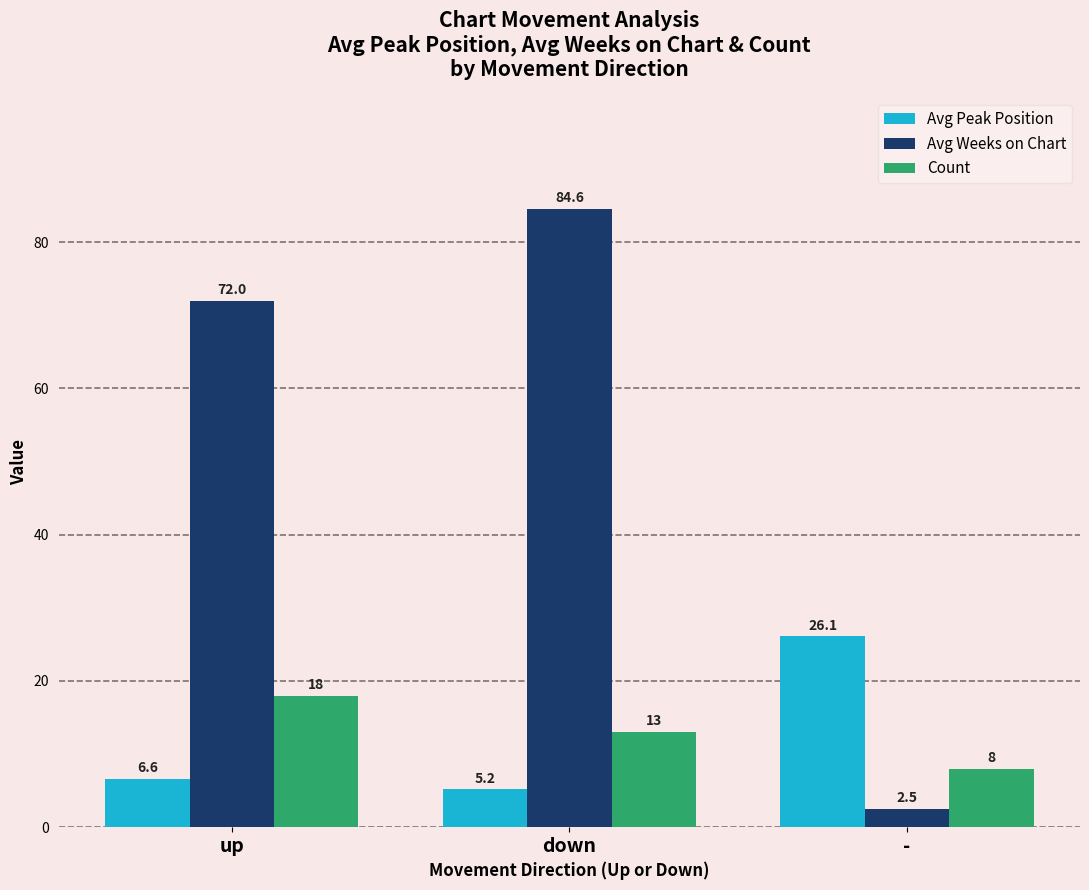

At which label is Count closest to 13?

down